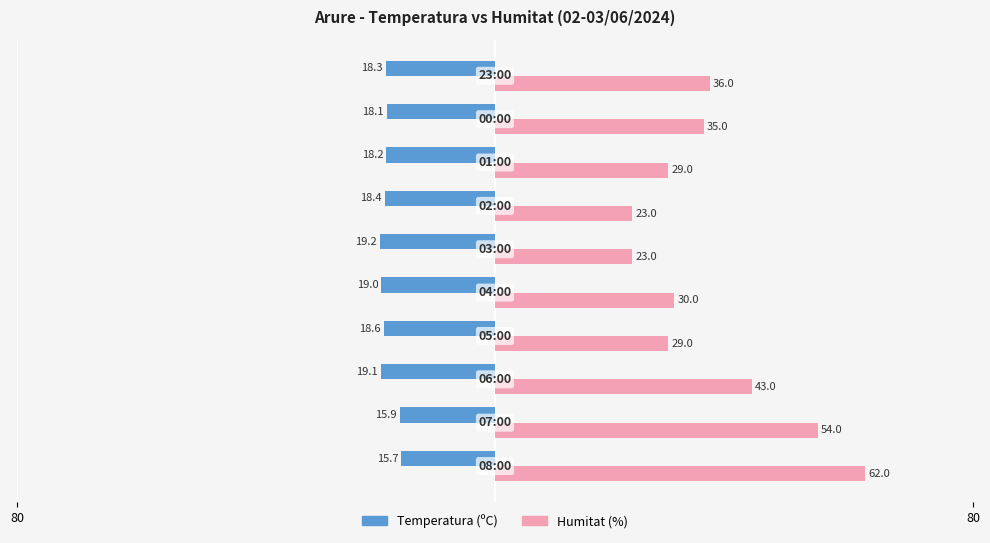

What is the value of the Humitat (%) bar at the 3rd from the left?

43.0